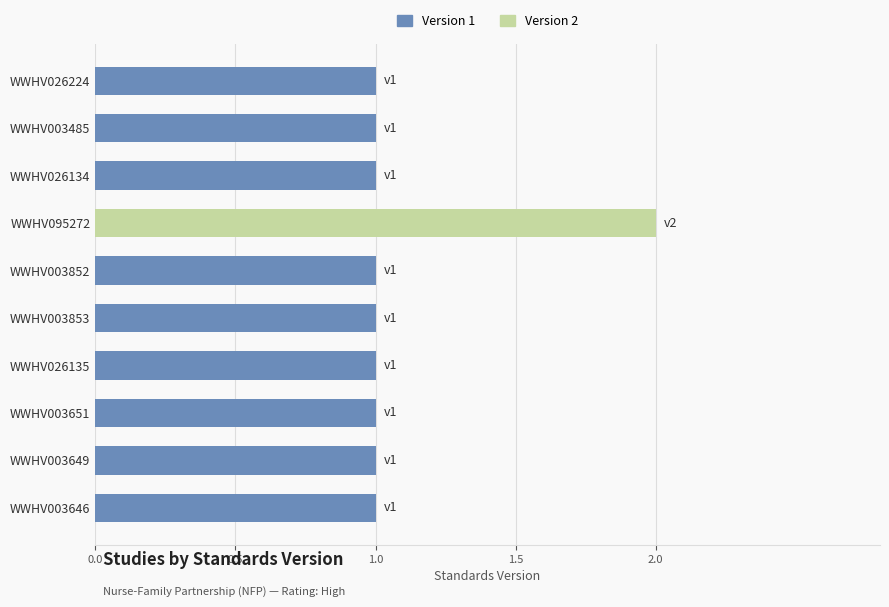

What is the minimum value shown in the chart?

1